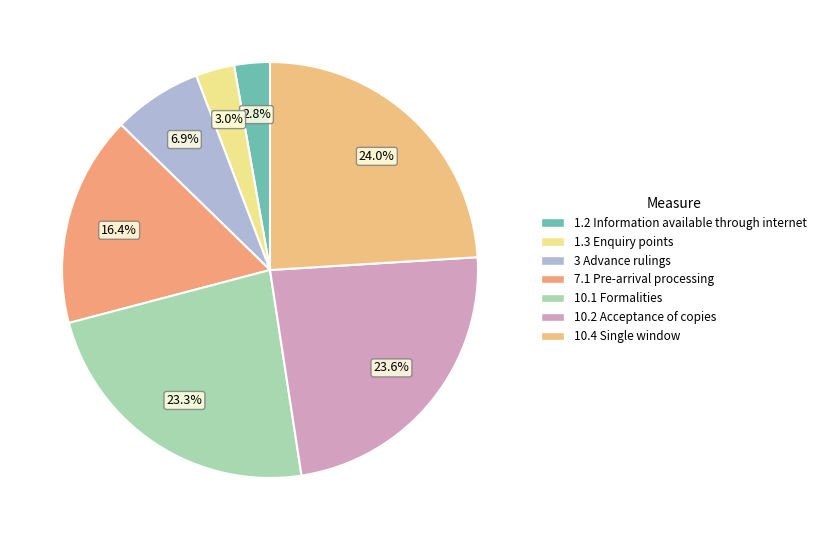

Count the number of slices in the pie.

7